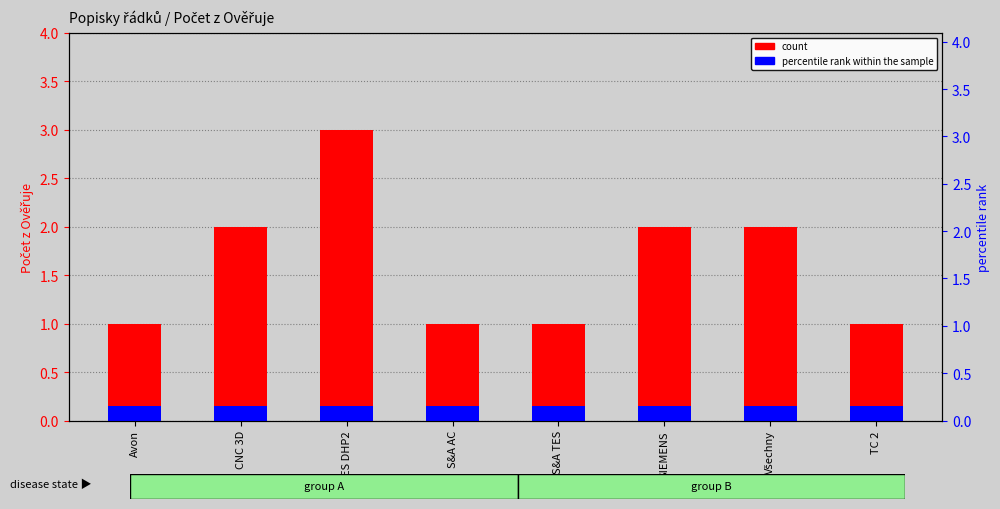

What is the ratio of the value at ES DHP2 to the value at S&A AC?

3.0